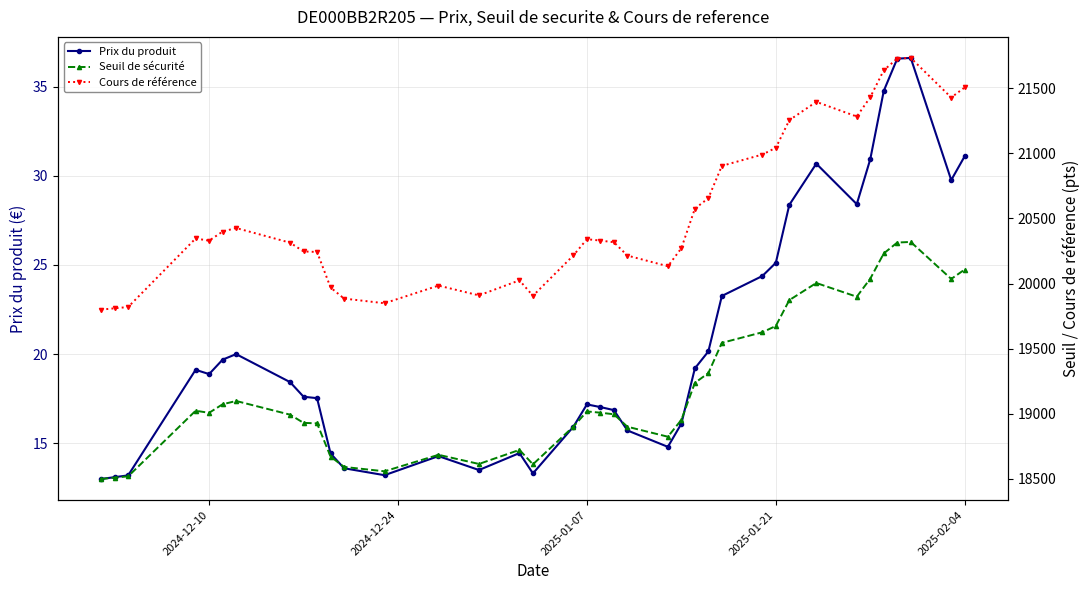

What is the maximum value for Prix du produit?

36.6